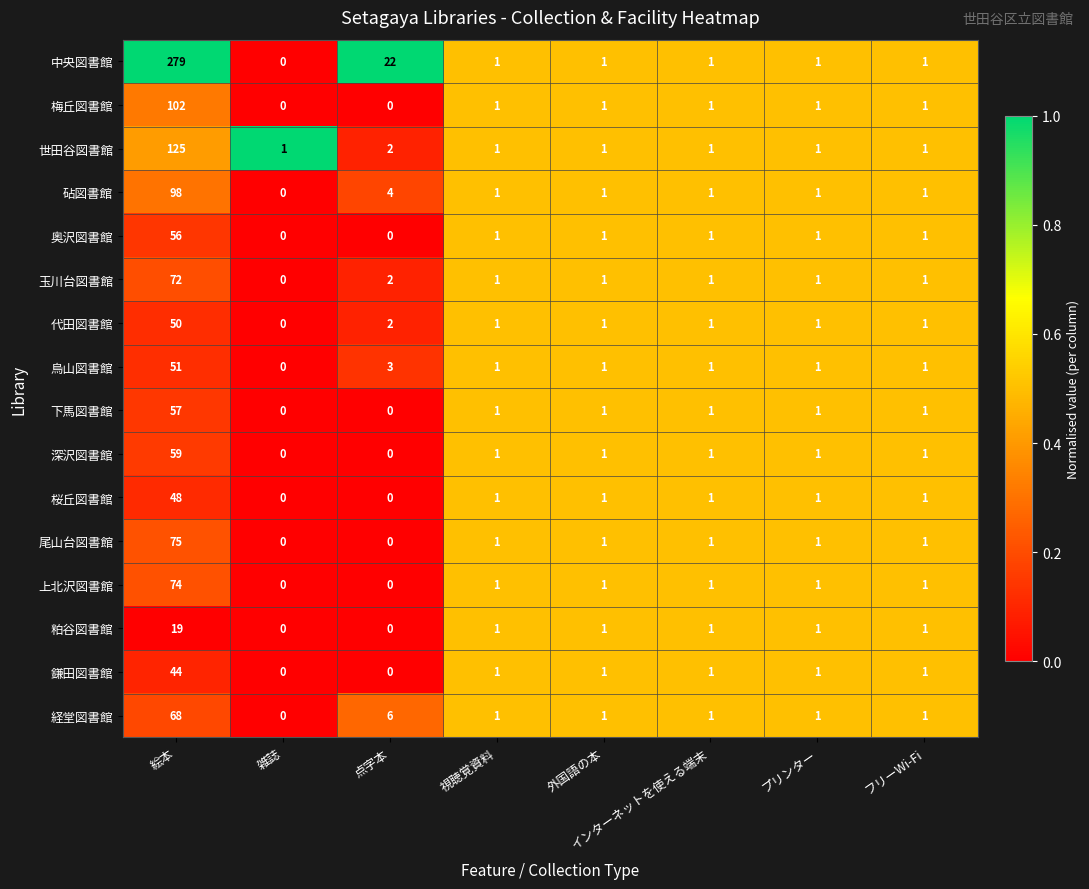

Where does the 奥沢図書館 series first go above 1?

絵本